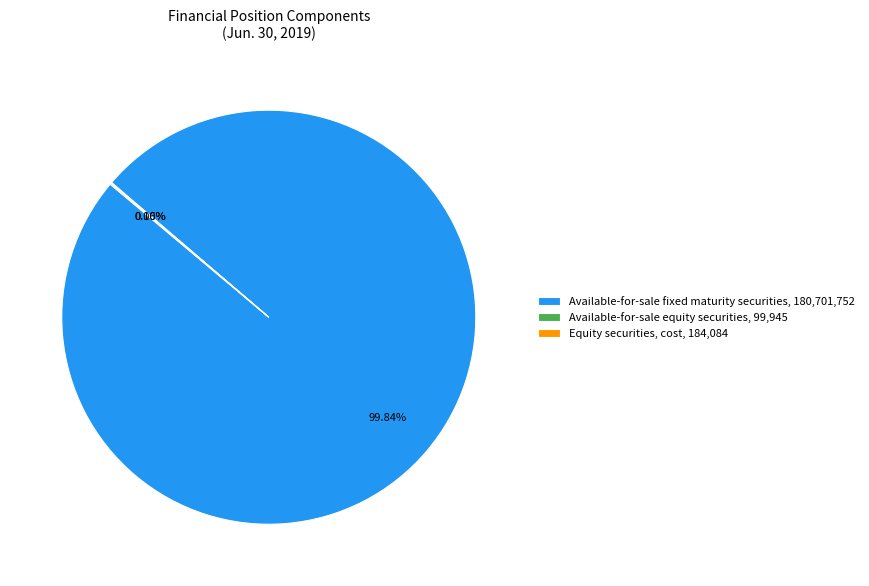

Does any single category account for the majority?

Yes